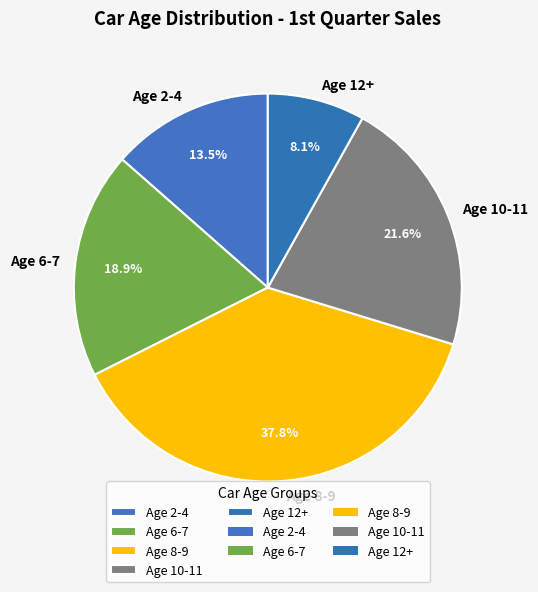

What is the total percentage of Age 12+ and Age 6-7?

27.0%